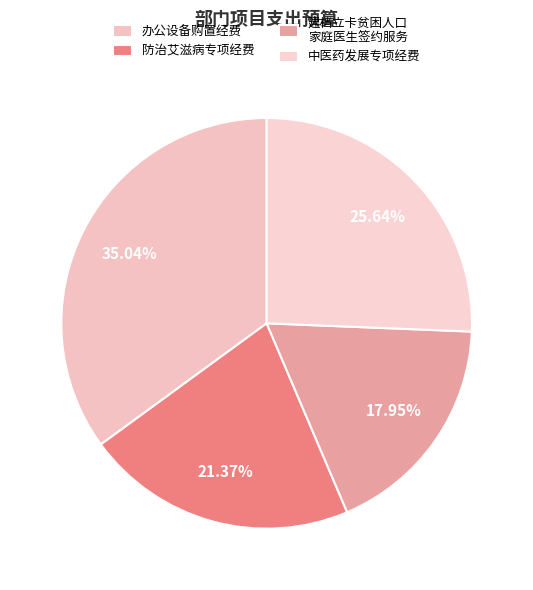

How many slices are in this pie chart?

4